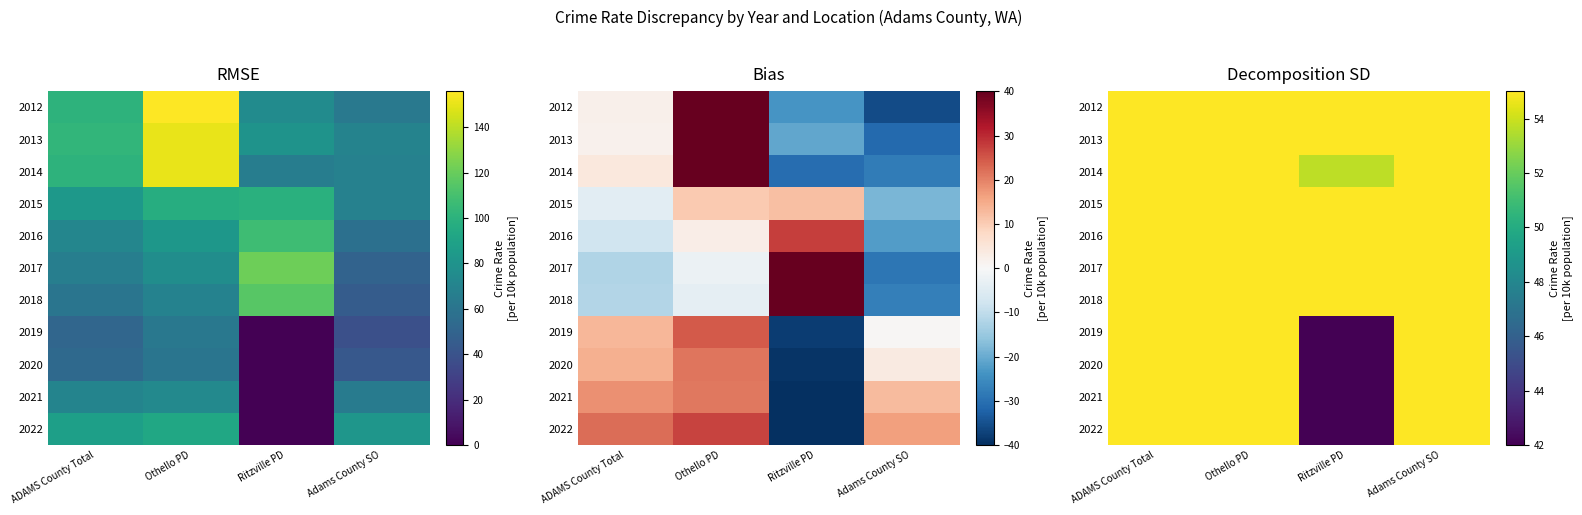

What is the minimum value for 2019?

40.0